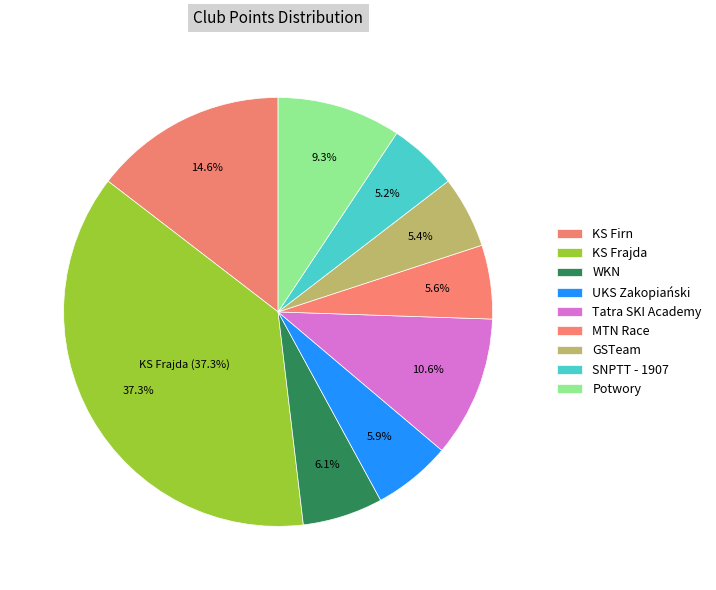

The SNPTT - 1907 slice represents 1% of the pie. True or false?

False